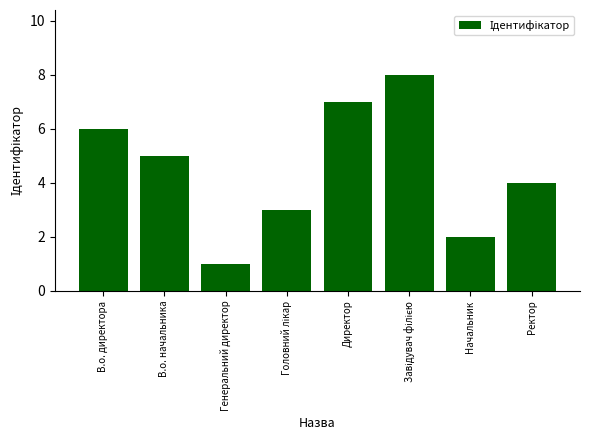

True or false: the data shows 1 at Генеральний директор.

True